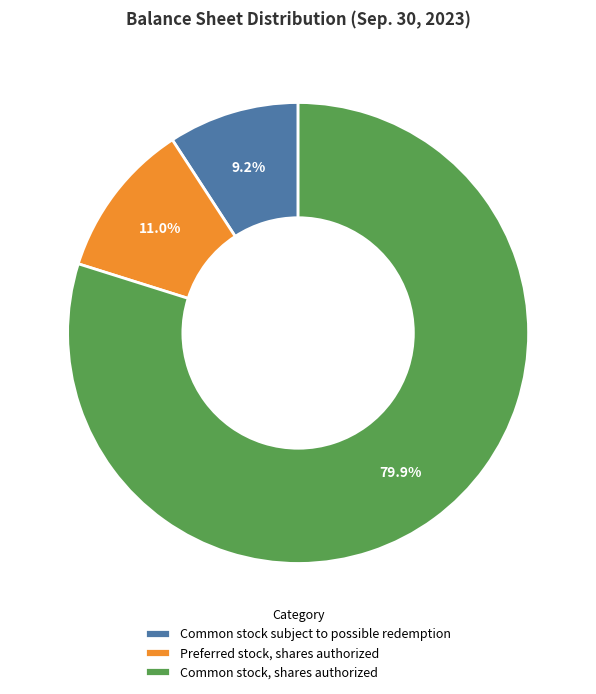

How many segments does this pie chart have?

3